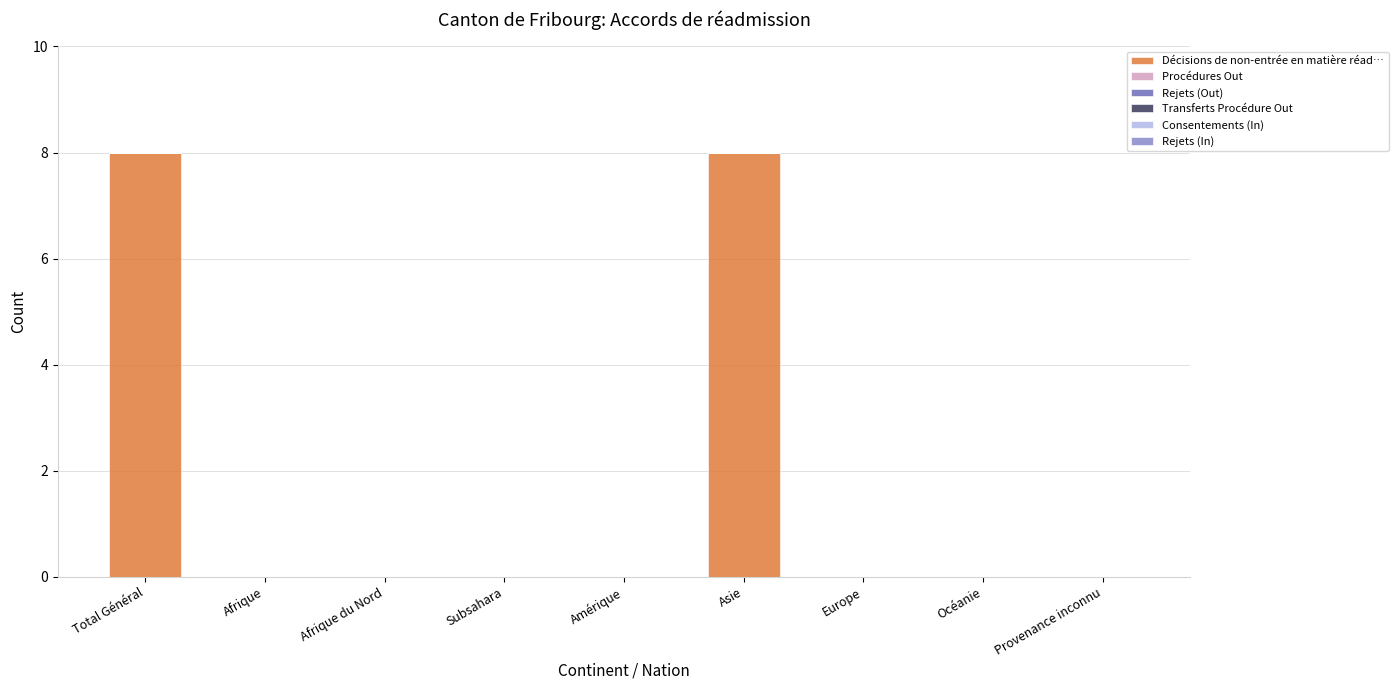

What is the sum of all values?

16